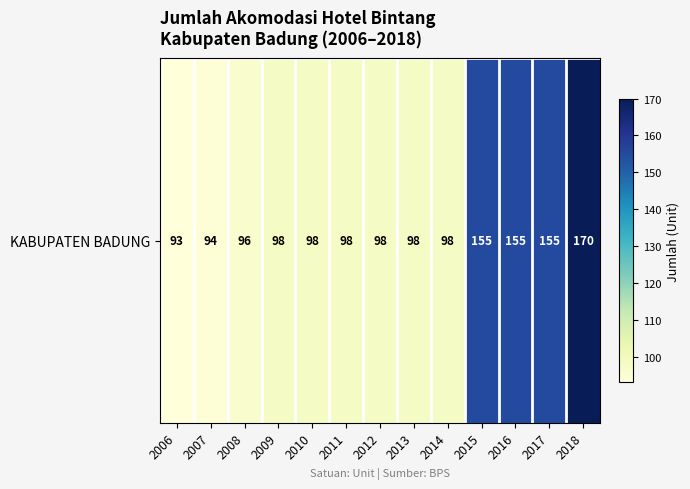

What is the minimum value shown in the chart?

93